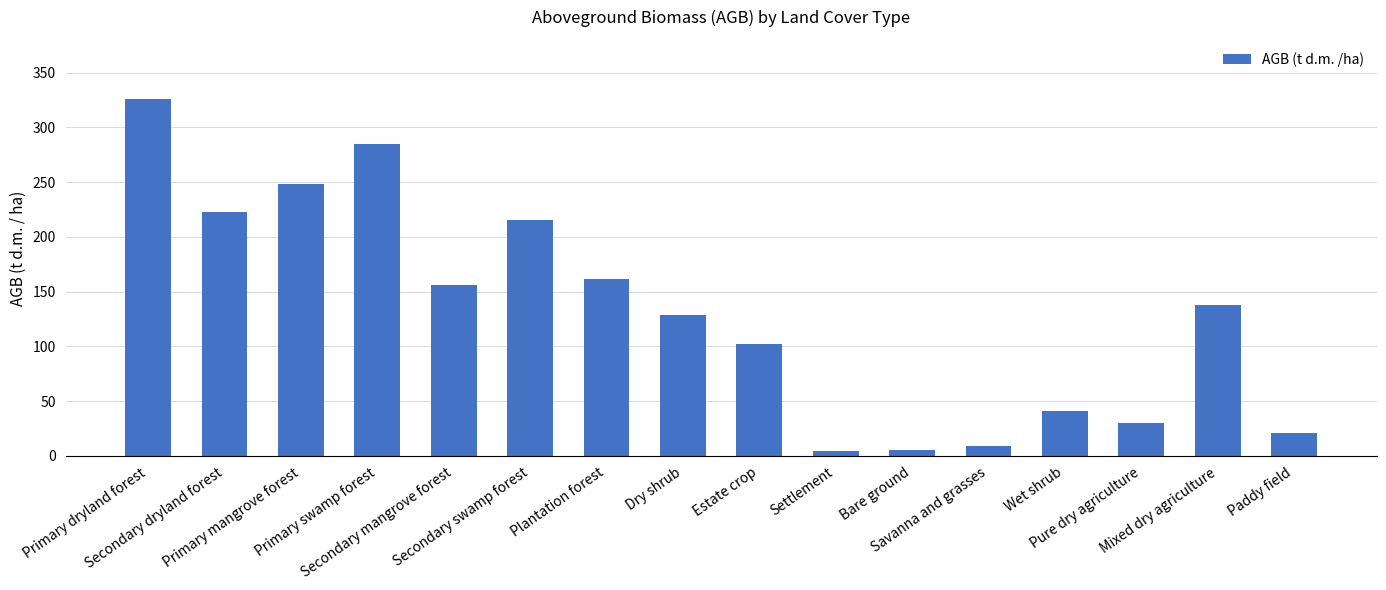

At which category does the chart reach its peak across all series?

Primary dryland forest